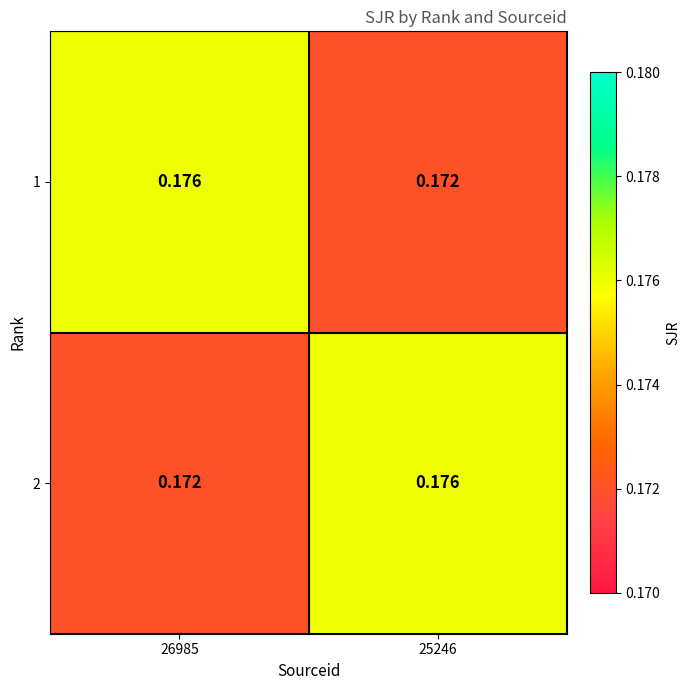

Is the value of 2 at 25246 greater than the value of 1 at 25246?

Yes